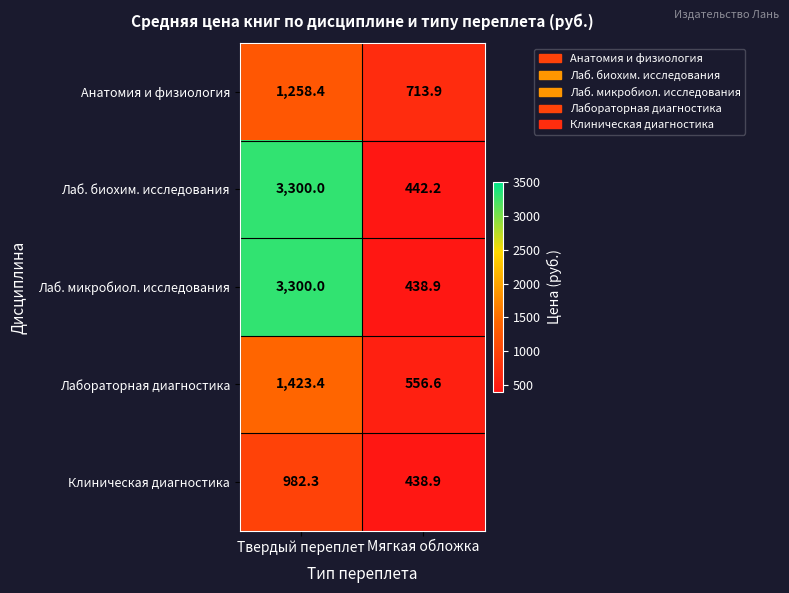

Which series has the widest spread of values?

Лаб. микробиол. исследования